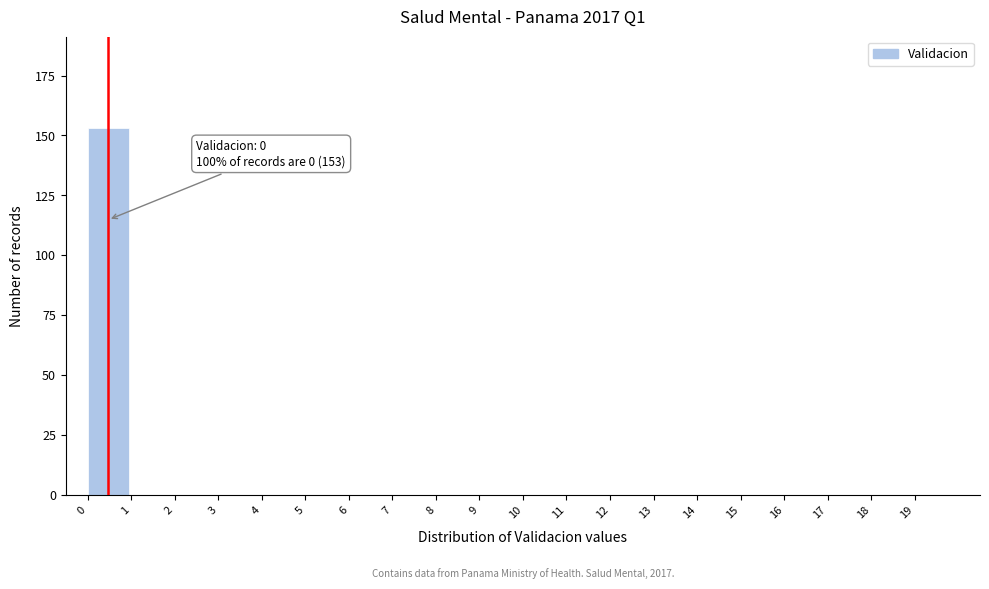

Reading right to left, what are all the values shown in this chart?

19=0	18=0	17=0	16=0	15=0	14=0	13=0	12=0	11=0	10=0	9=0	8=0	7=0	6=0	5=0	4=0	3=0	2=0	1=0	0=153